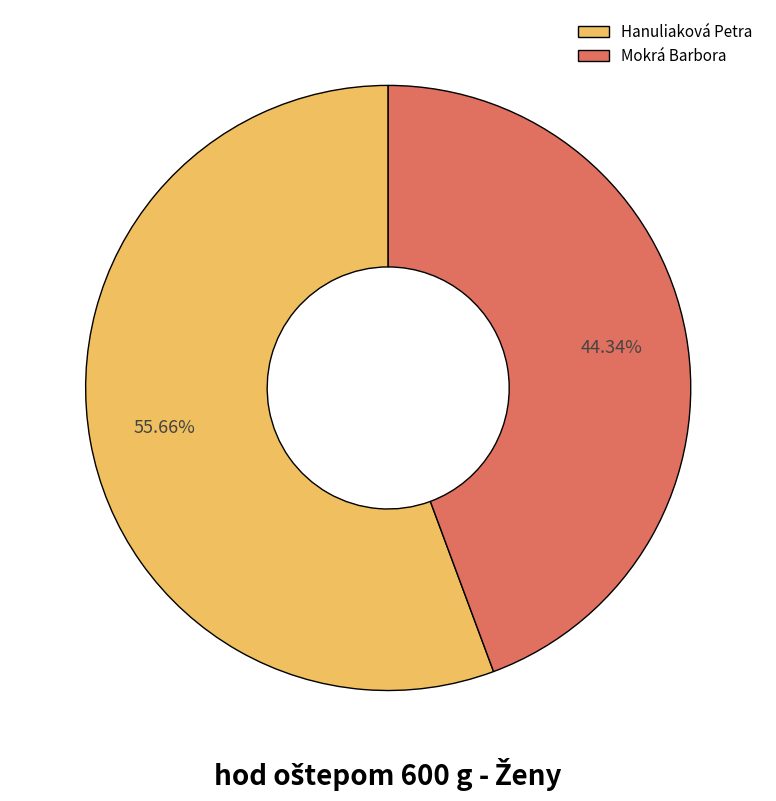

Rank the categories by value from highest to lowest.

Hanuliaková Petra, Mokrá Barbora